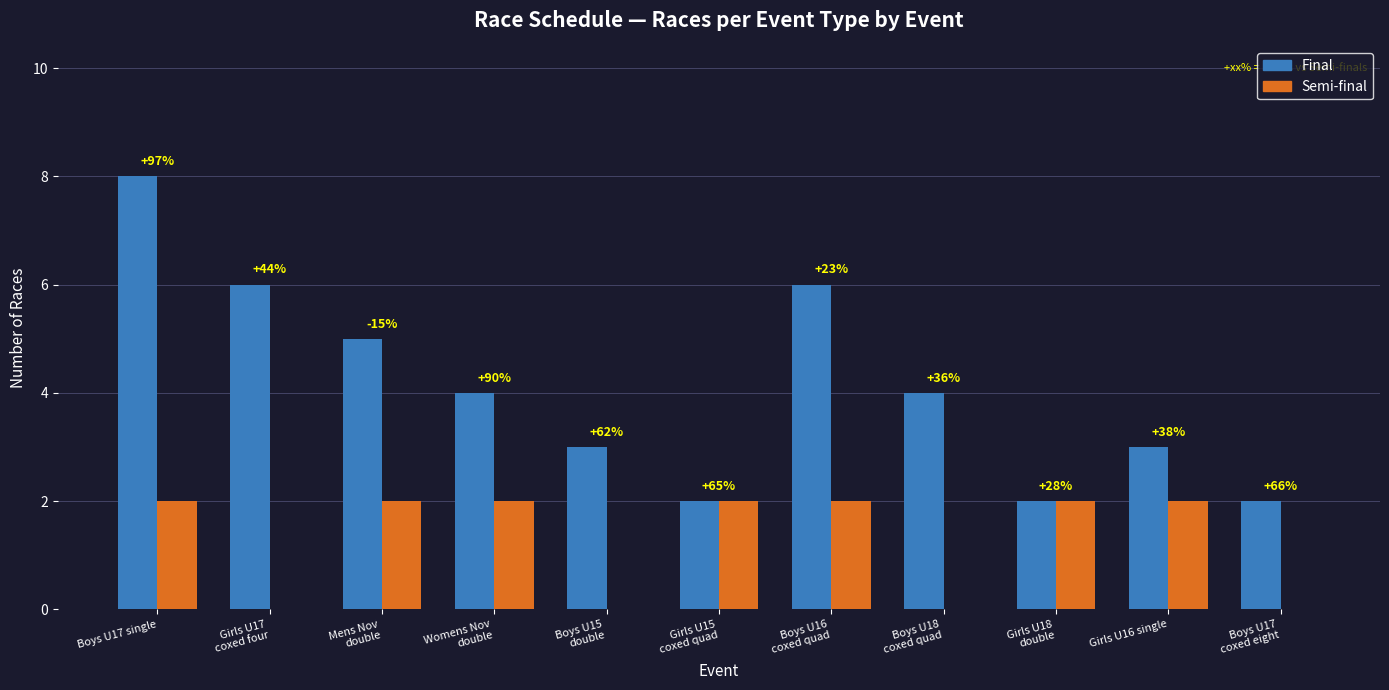

Is the value of Final at Girls U15
coxed quad greater than the value of Semi-final at Boys U17 single?

No